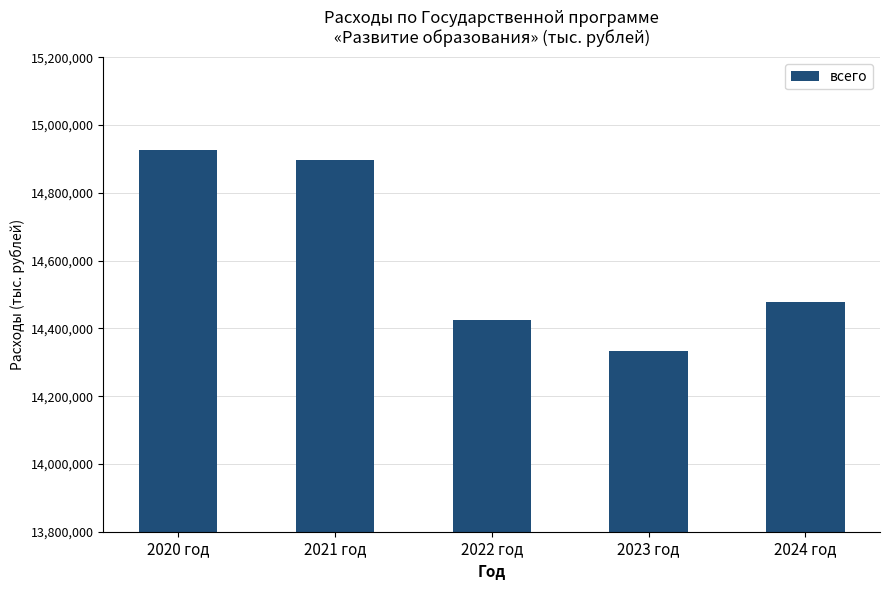

Reading right to left, extract all data points from this chart.

2024 год=14477850.2	2023 год=14332131.4	2022 год=14424159.6	2021 год=14896598.9	2020 год=14927558.1